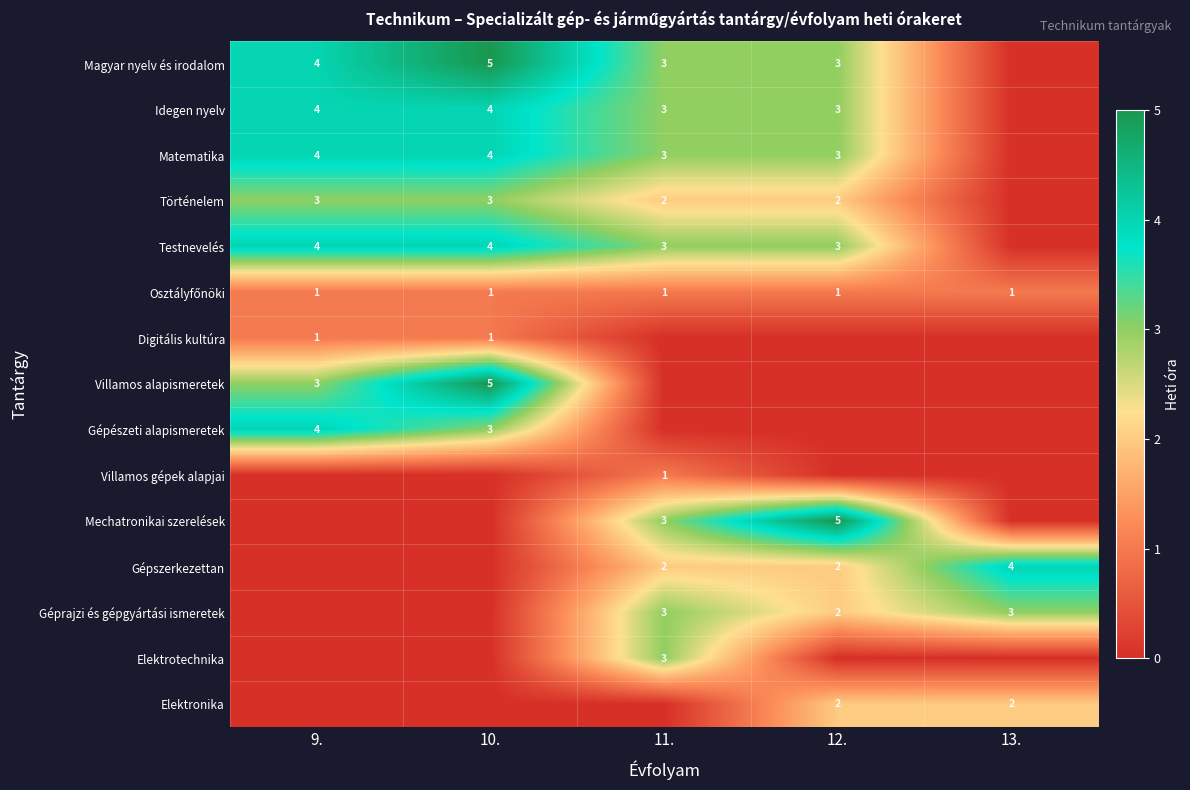

Is the value of Magyar nyelv és irodalom at 12. greater than the value of Gépszerkezettan at 13.?

No